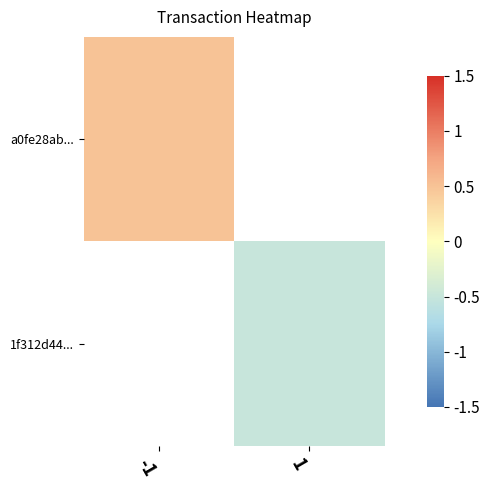

The 1f312d44... series shows -0.5 at 1. True or false?

True